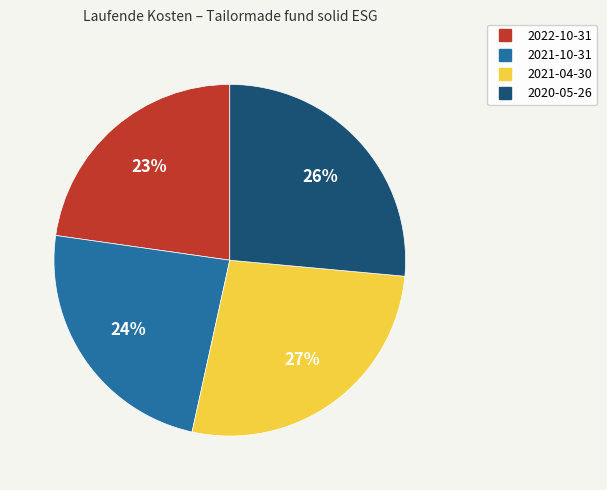

The 2021-04-30 slice represents 14% of the pie. True or false?

False